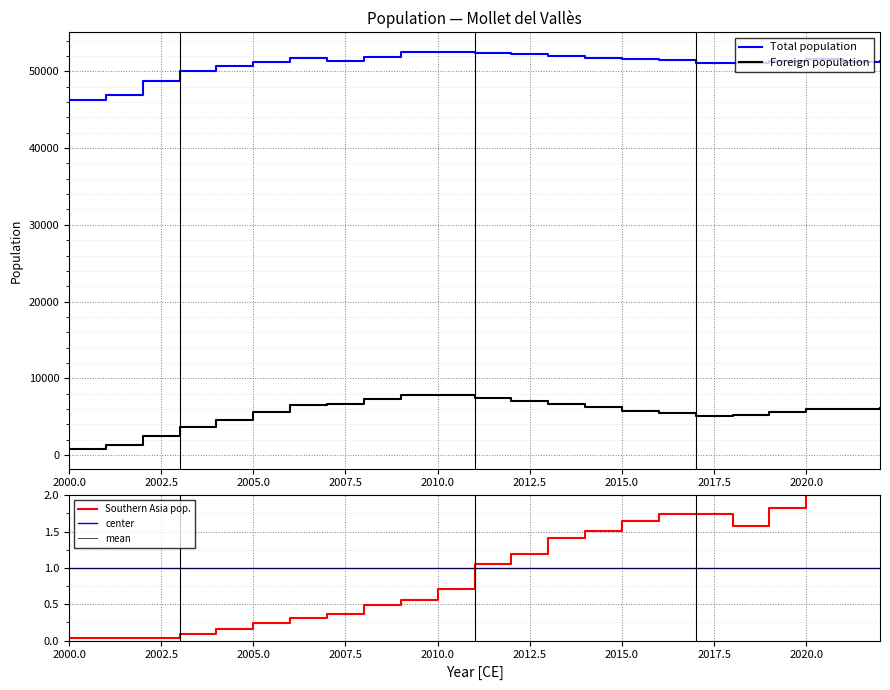

True or false: Foreign population and Southern Asia pop. cross at least once.

False